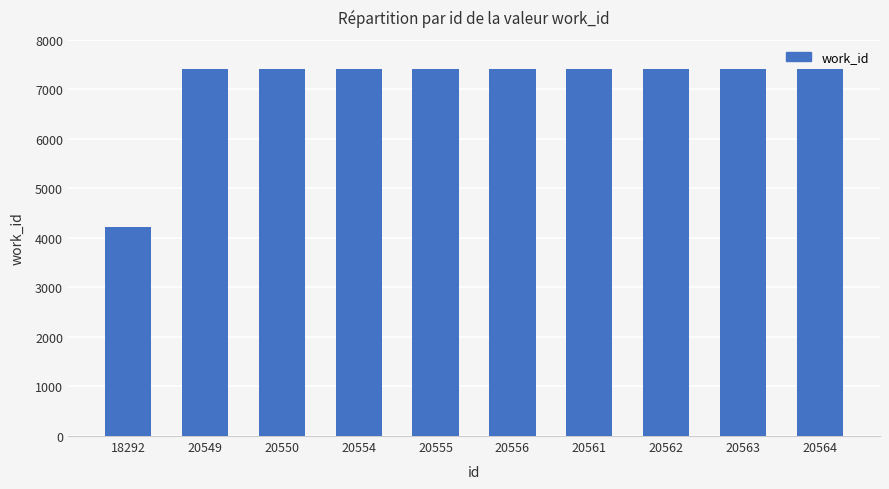

Which label corresponds to the smallest value in the chart?

18292